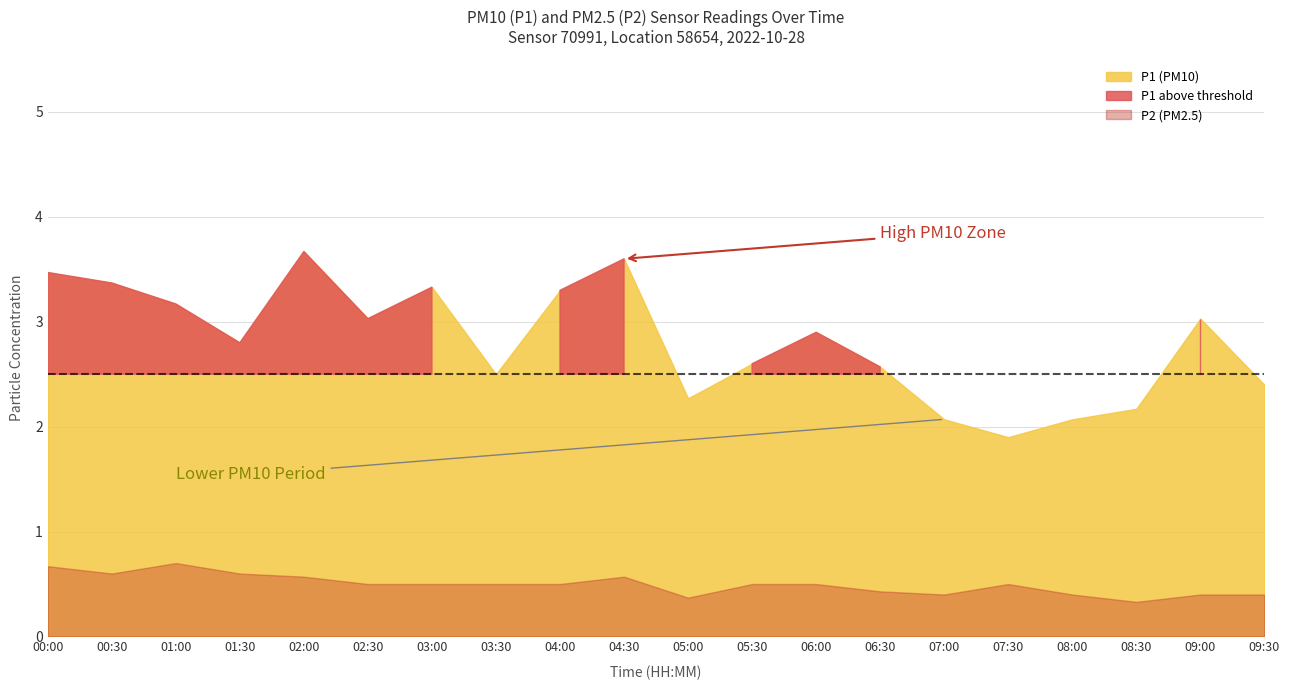

What is the difference between the maximum and minimum values in the P2 series?

0.4